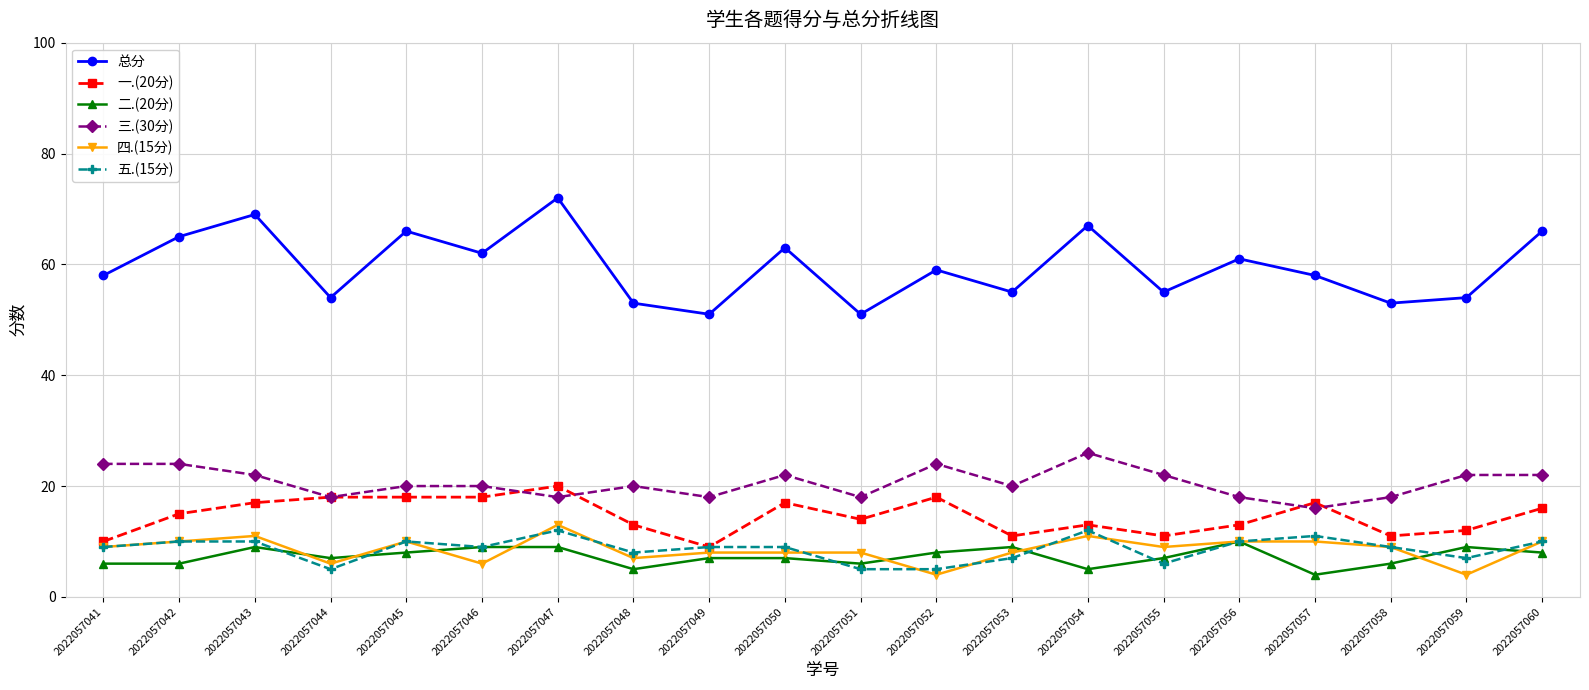

Is it true that 一.(20分) equals 10 at 2022057041?

True